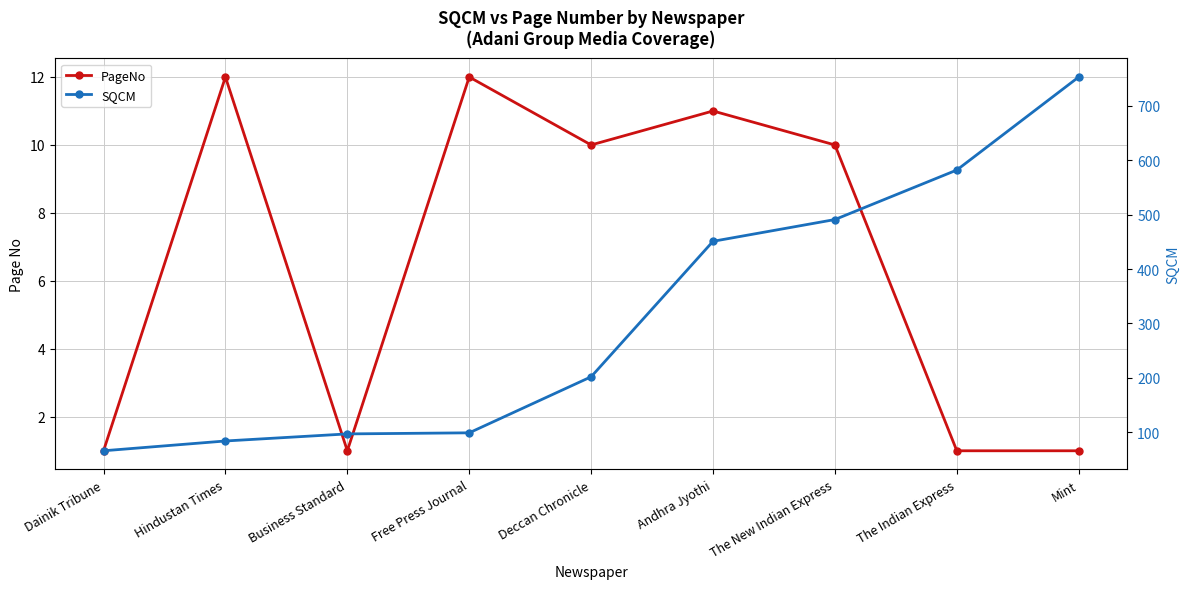

How many distinct data groups are displayed?

2